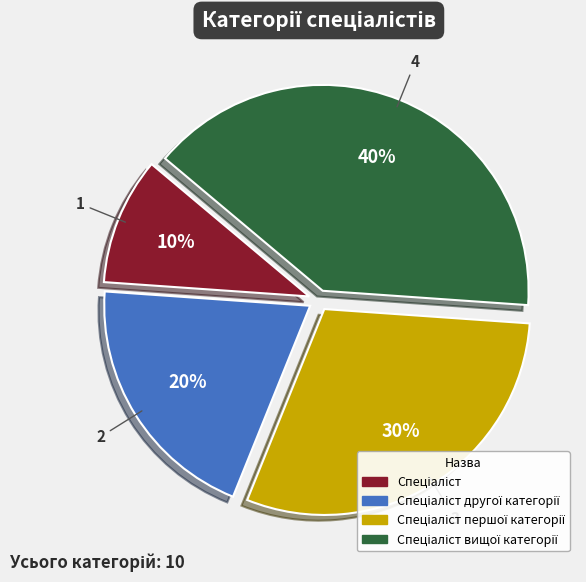

Is there a majority slice in this chart?

No